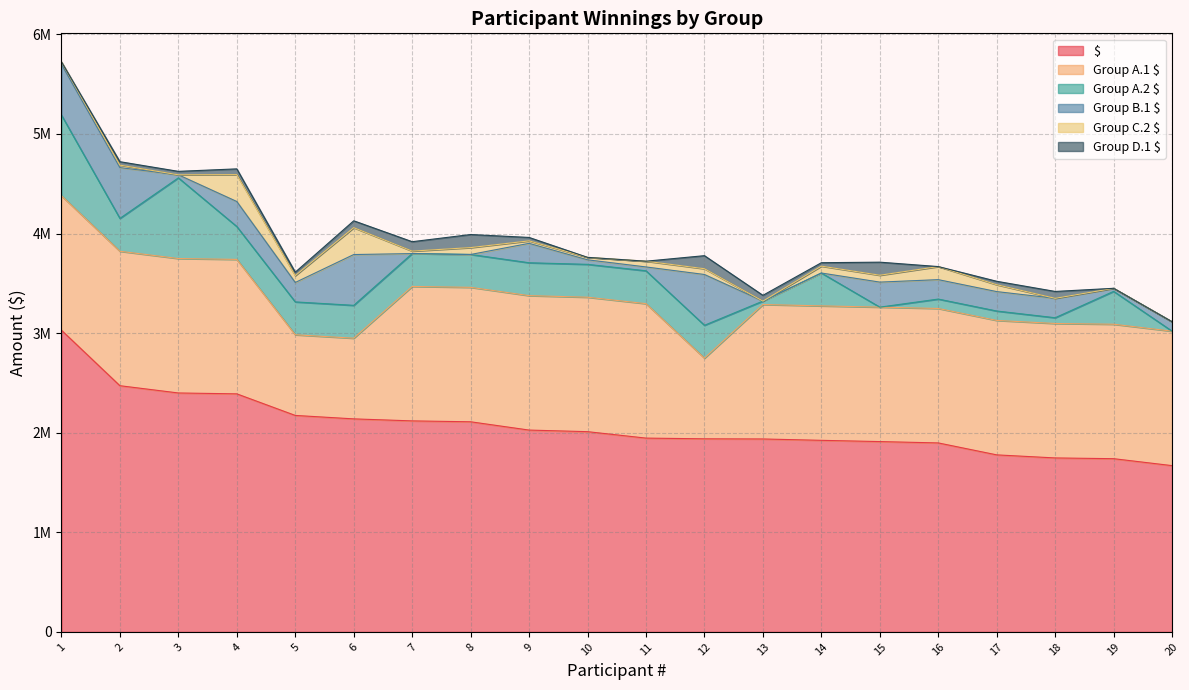

What is the value of the $ point at the 12th from the left?

1938750